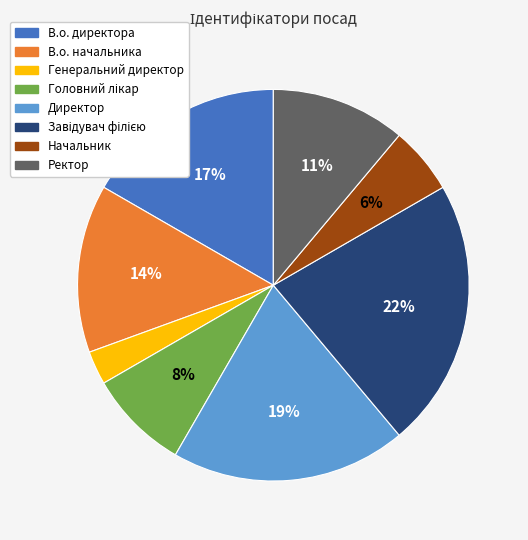

To the nearest percent, what is the combined percentage of В.о. начальника and Ректор?

25%